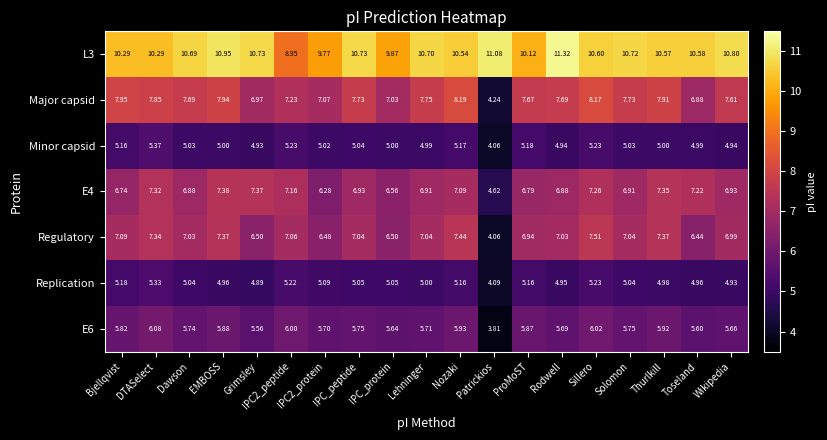

At which label does E6 reach its minimum?

Patrickios